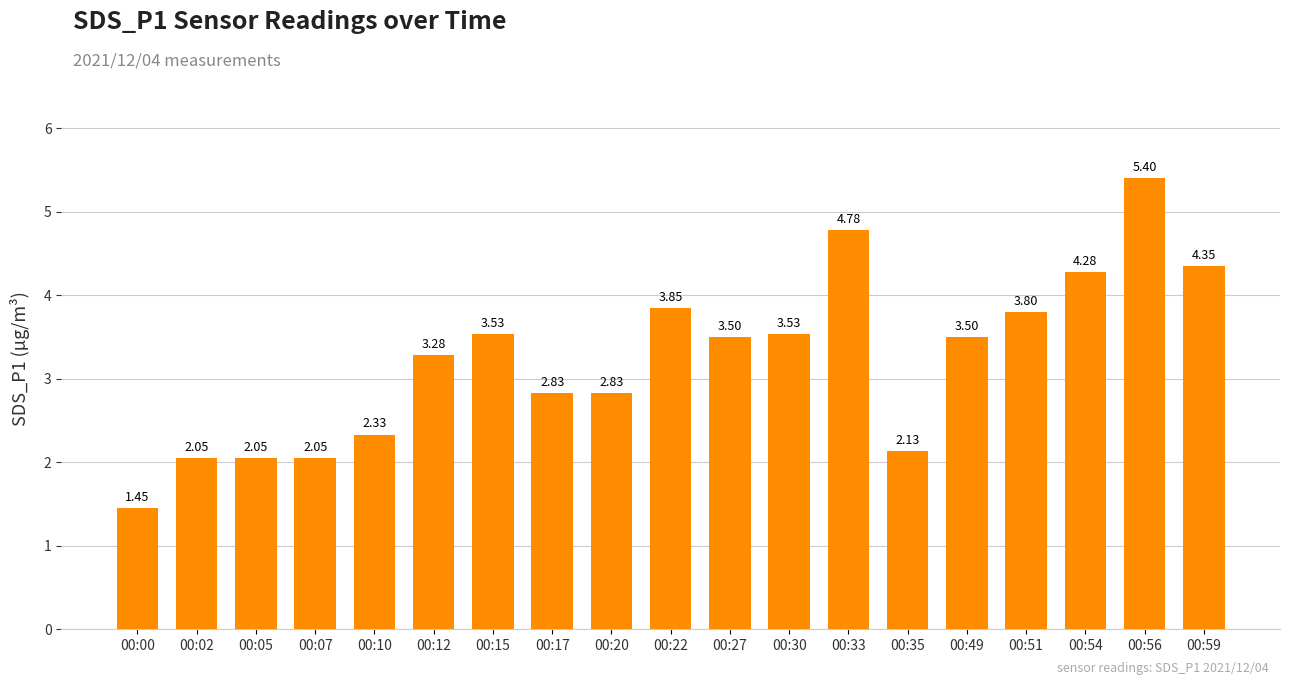

True or false: the data shows 5.4 at 00:56.

True